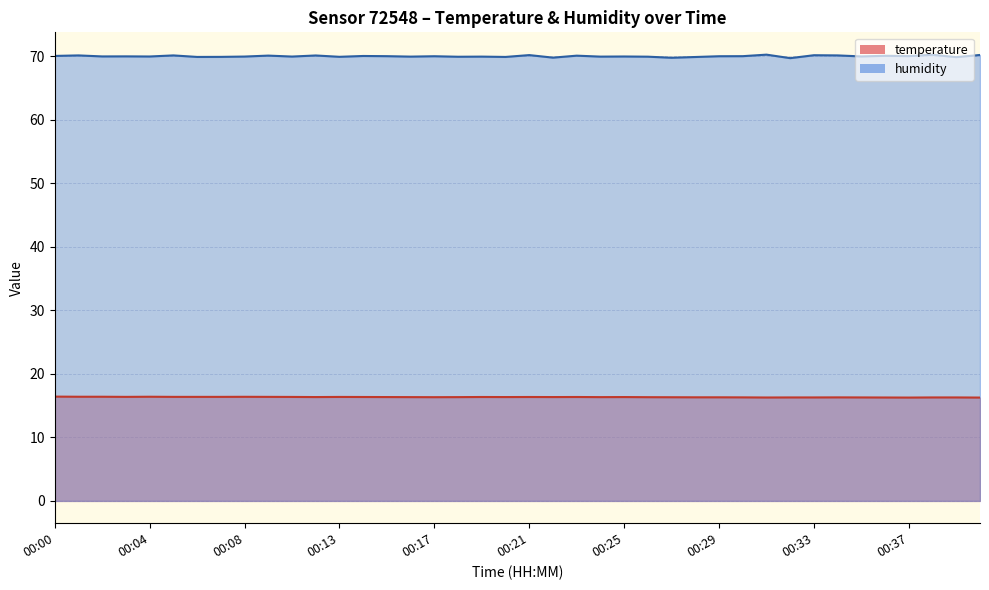

How many interior local peaks does the humidity series have?

15